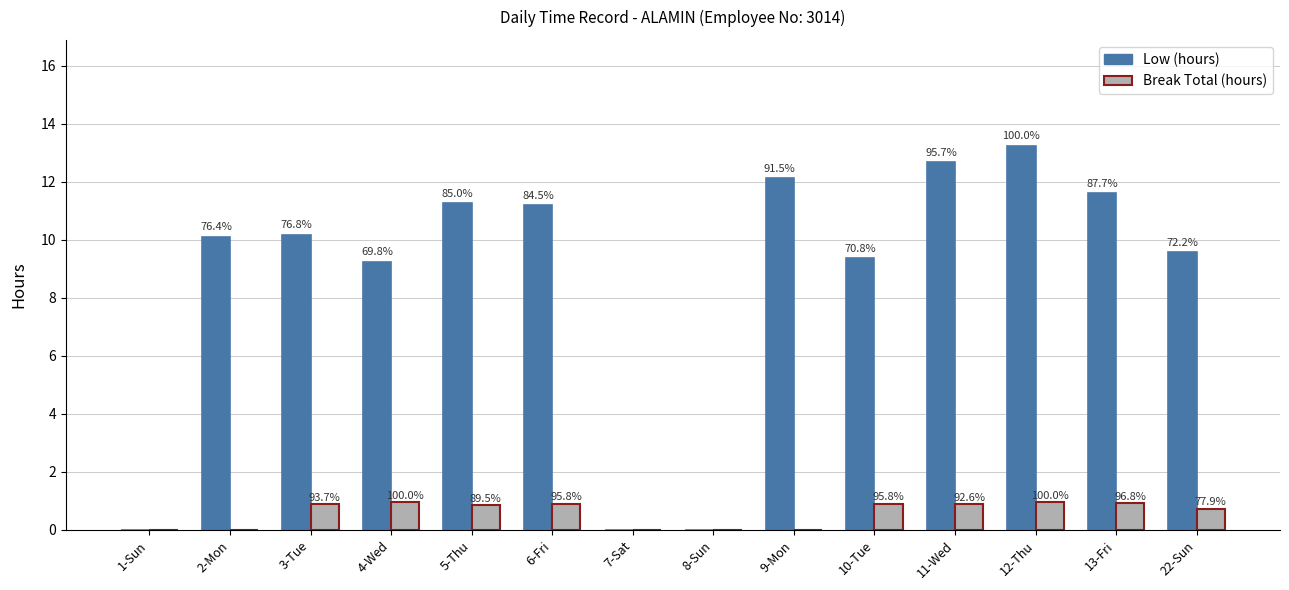

What are all the series names shown in the legend?

Low (hours), Break Total (hours)